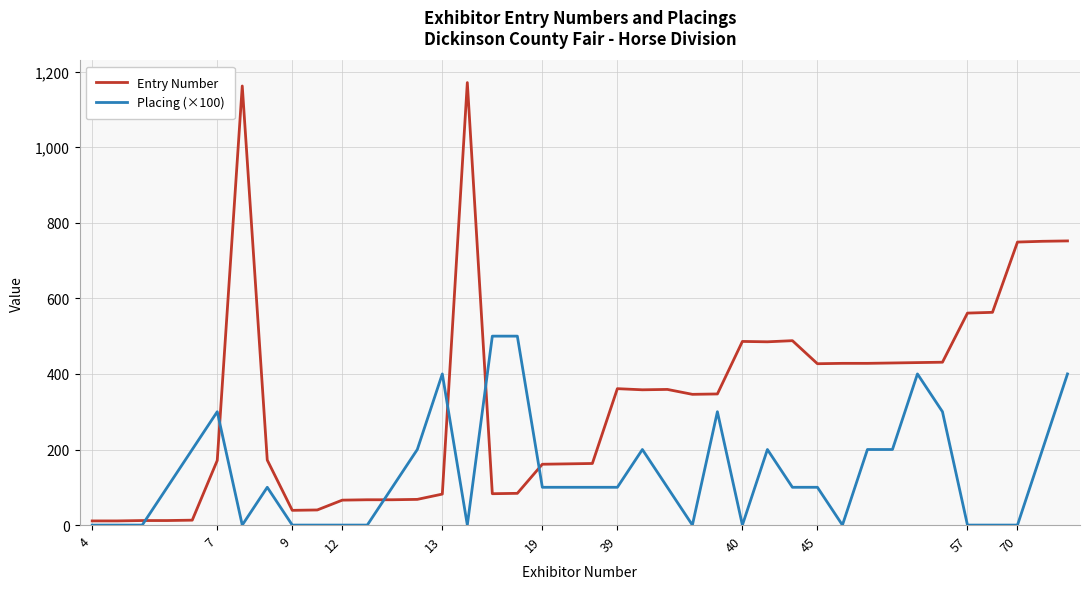

Which series has the largest range (max minus min)?

Entry Number